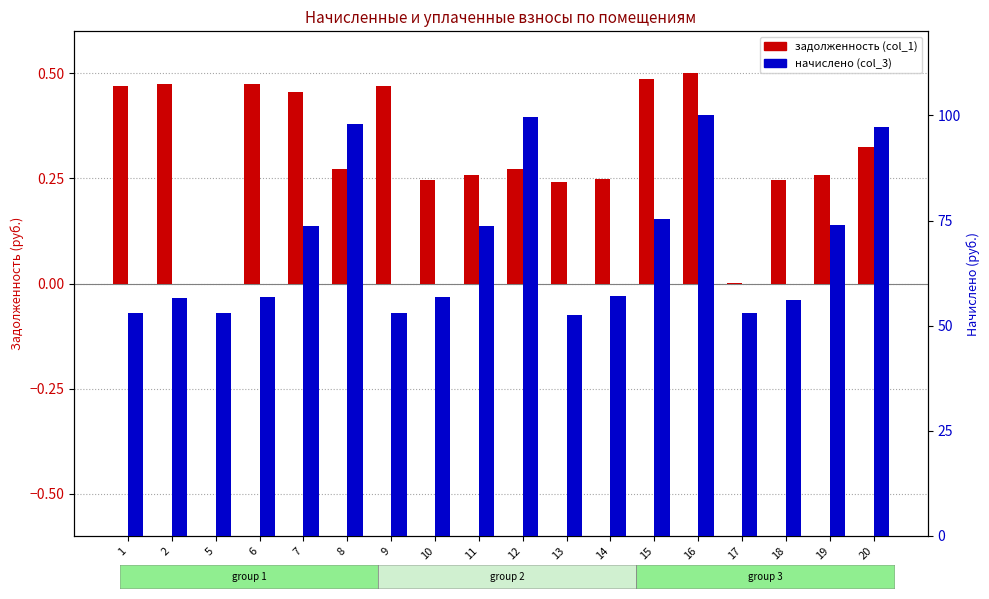

At 14, list the series in order from largest to smallest.

начислено (col_3), задолженность (col_1)